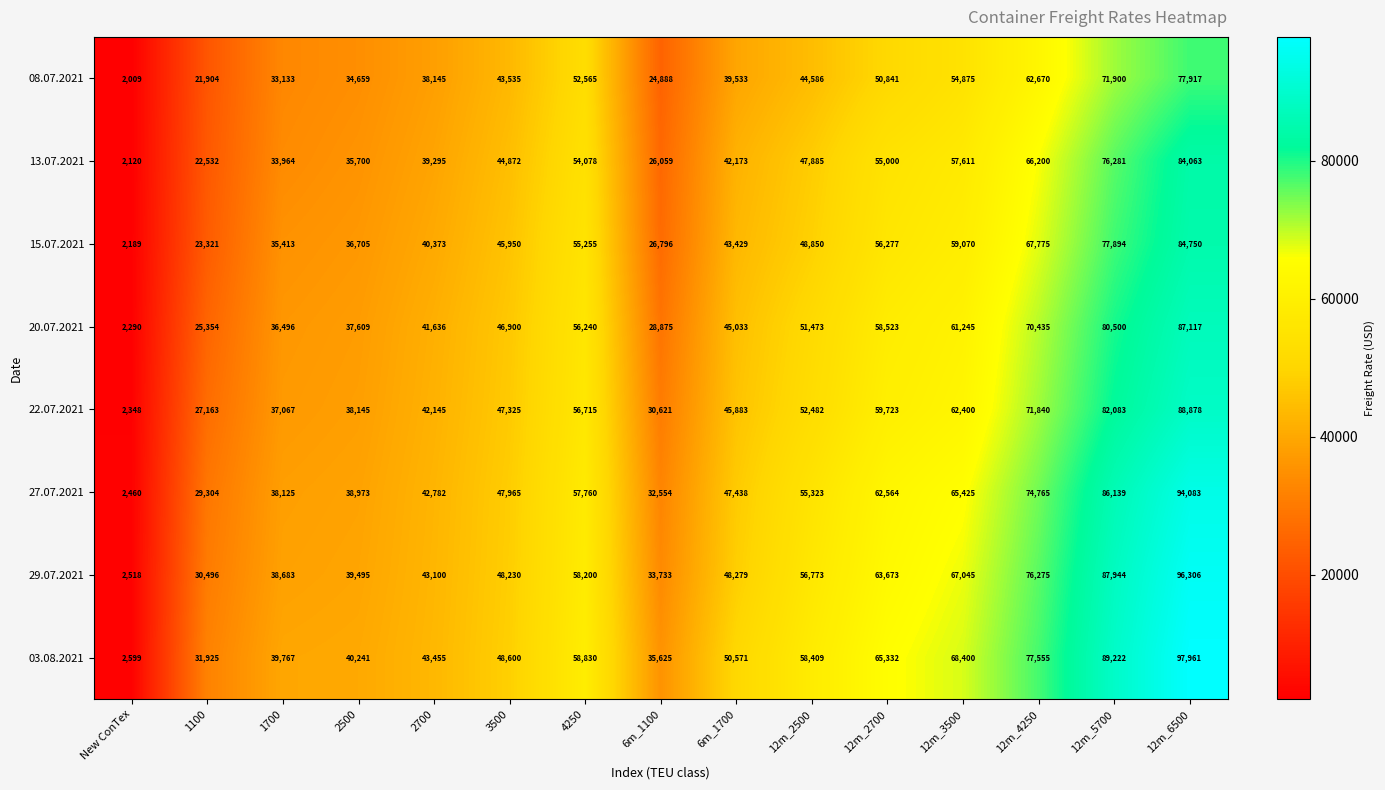

How many data points in 08.07.2021 are less than 43535?

7